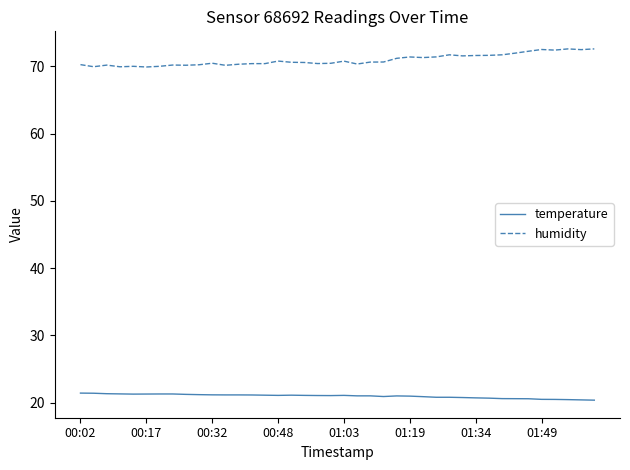

Which series has the largest total across all categories?

humidity